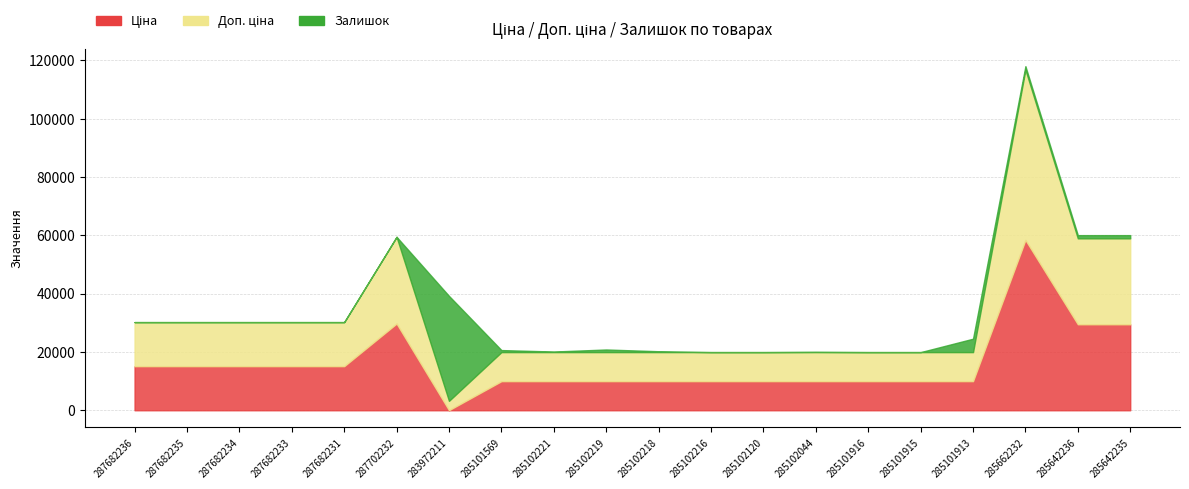

Is it true that Залишок equals 0.0 at 287682236?

True